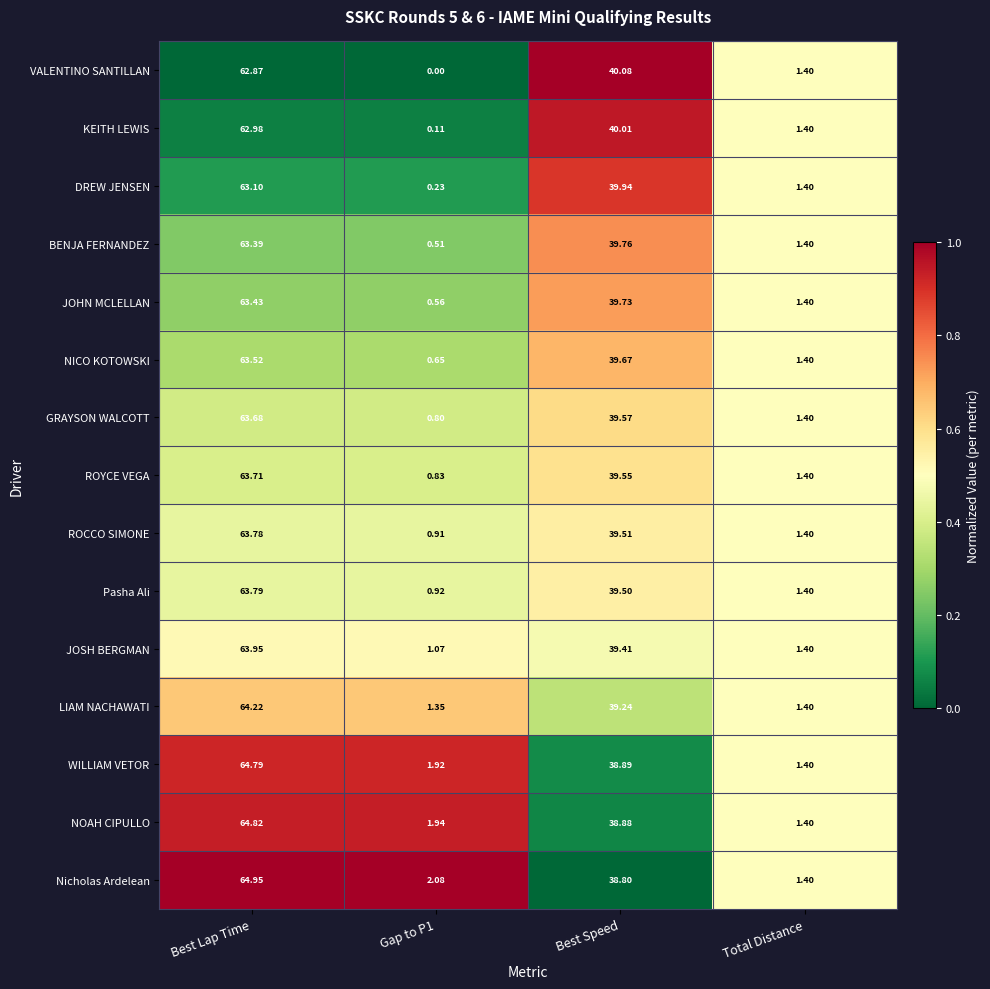

Which series has the largest range (max minus min)?

Nicholas Ardelean